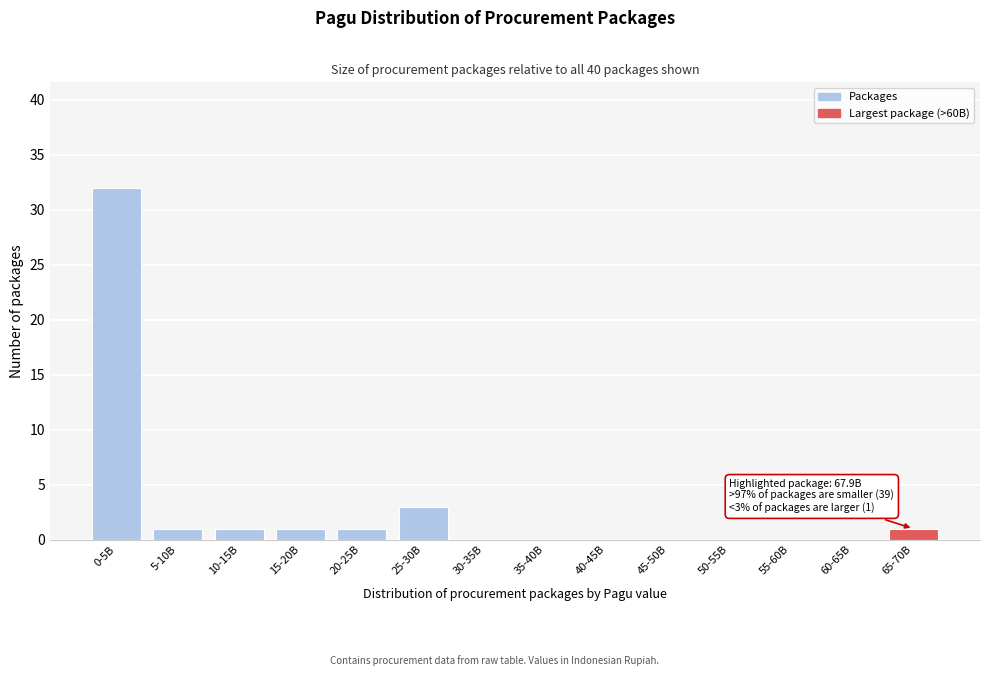

Reading left to right, extract all data points from this chart.

0-5B=32	5-10B=1	10-15B=1	15-20B=1	20-25B=1	25-30B=3	30-35B=0	35-40B=0	40-45B=0	45-50B=0	50-55B=0	55-60B=0	60-65B=0	65-70B=1